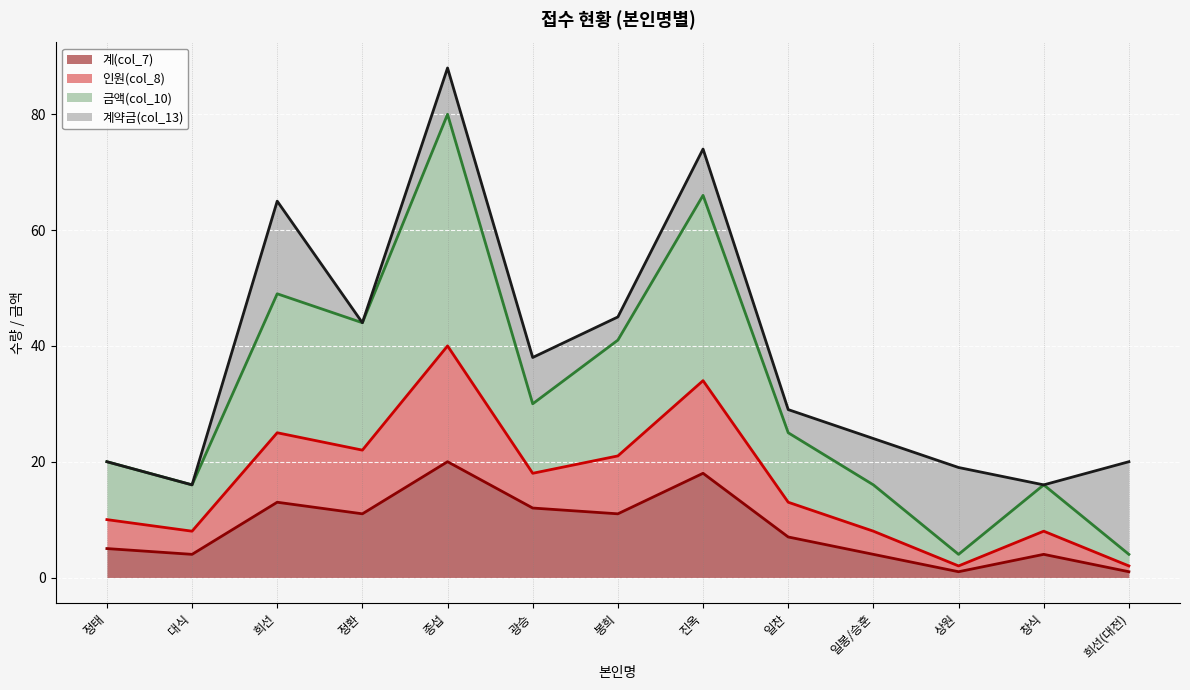

True or false: 계(col_7) has a value of 4 at 일찬.

False